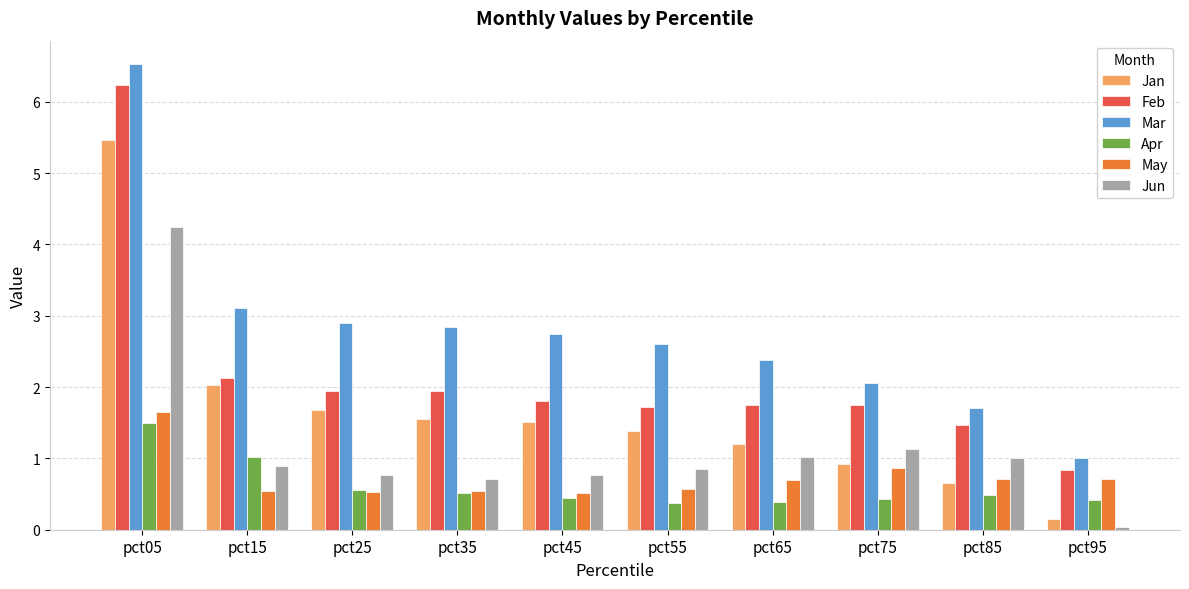

Between pct65 and pct85, which series saw the biggest shift?

Mar